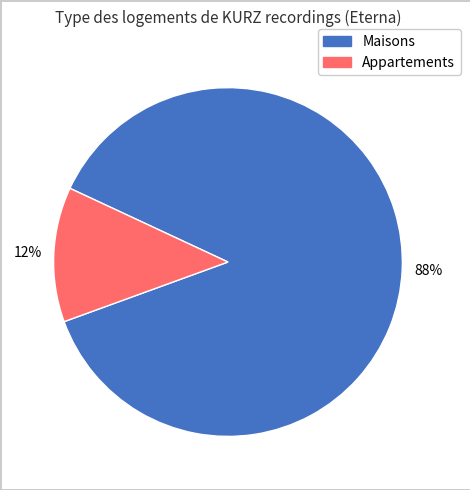

Which slice is the largest?

Maisons